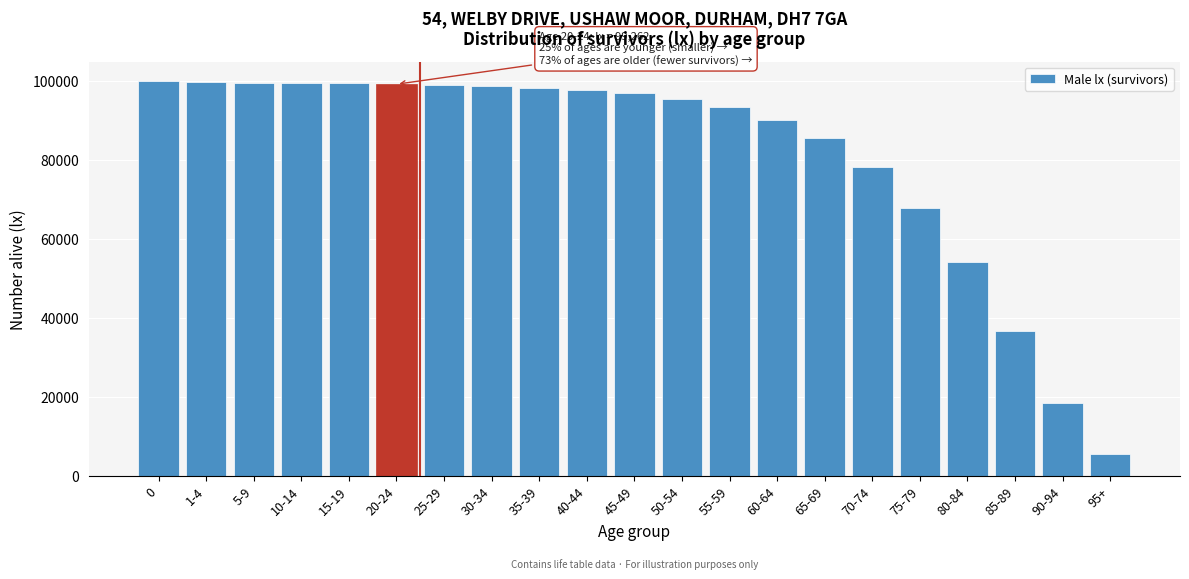

What is the label of the 14th bar from the left?

60-64